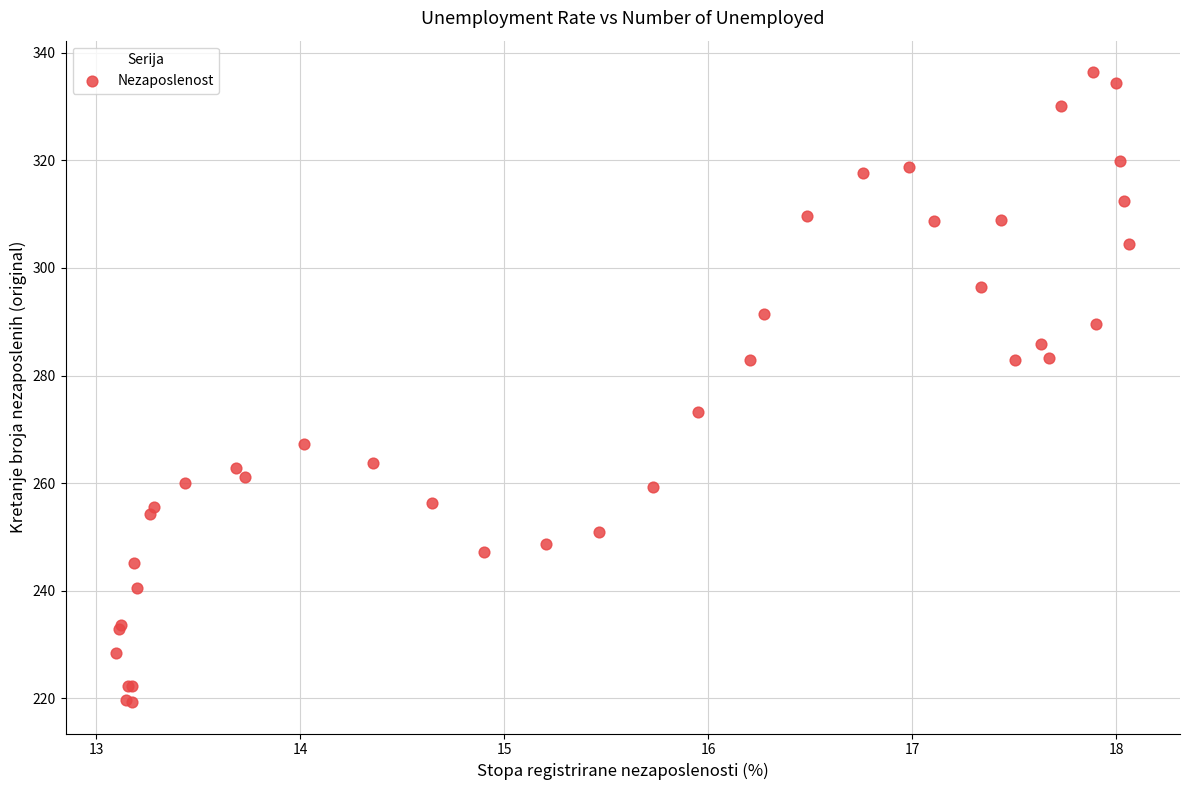

What Y value in the scatter plot is closest to 277?

273.3